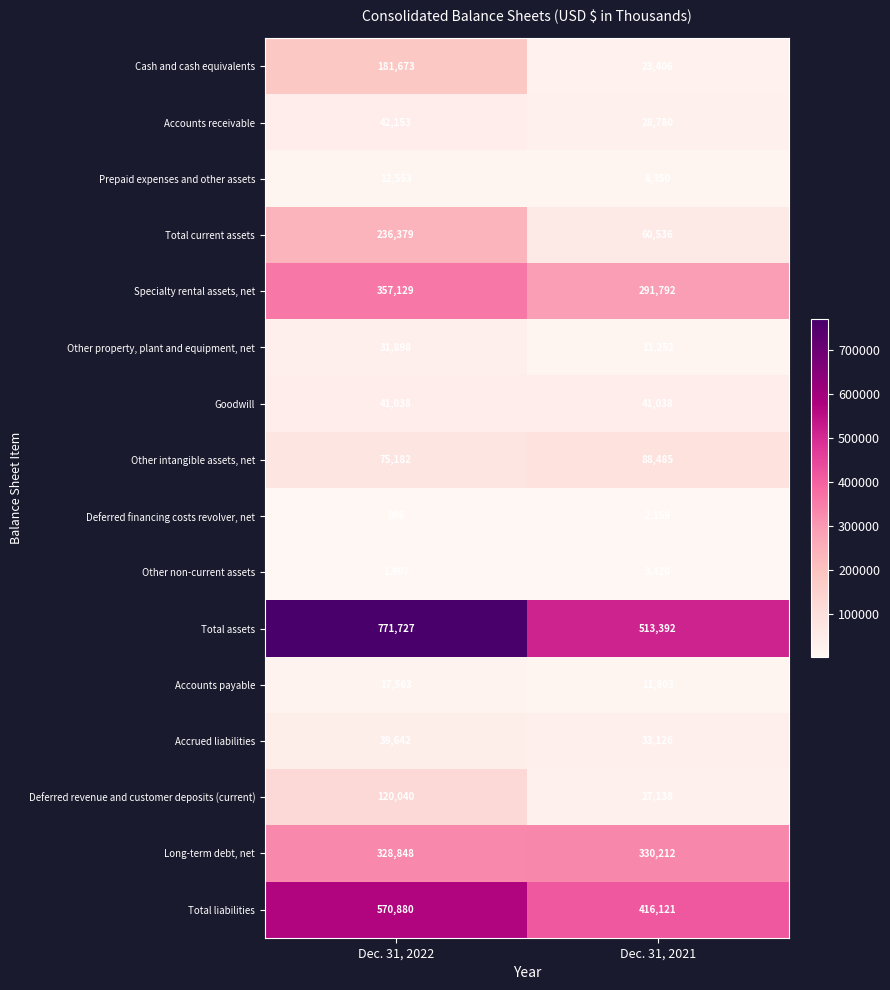

What is the difference between the maximum and minimum values in the Total current assets series?

175843